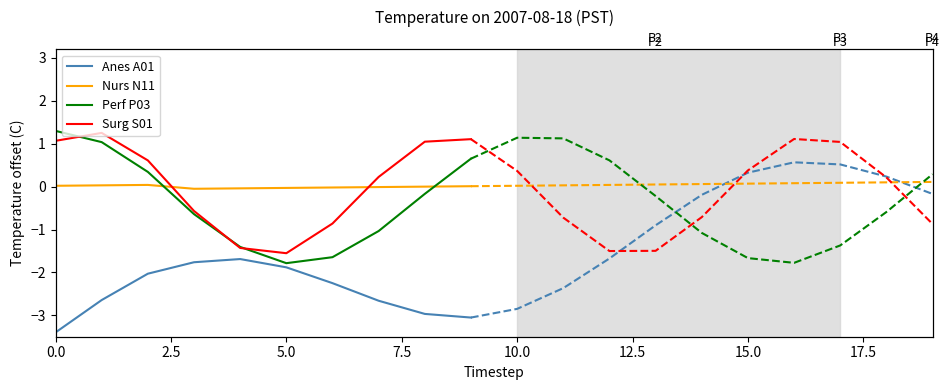

True or false: Anes A01 has more than 2 points higher than both neighbors.

False